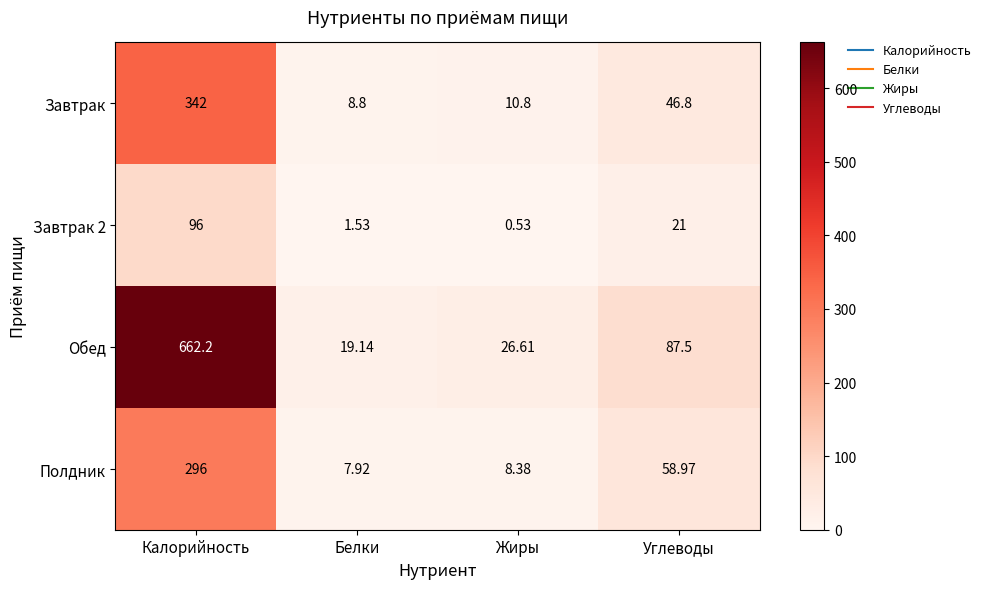

At which label does Завтрак reach its minimum?

Белки